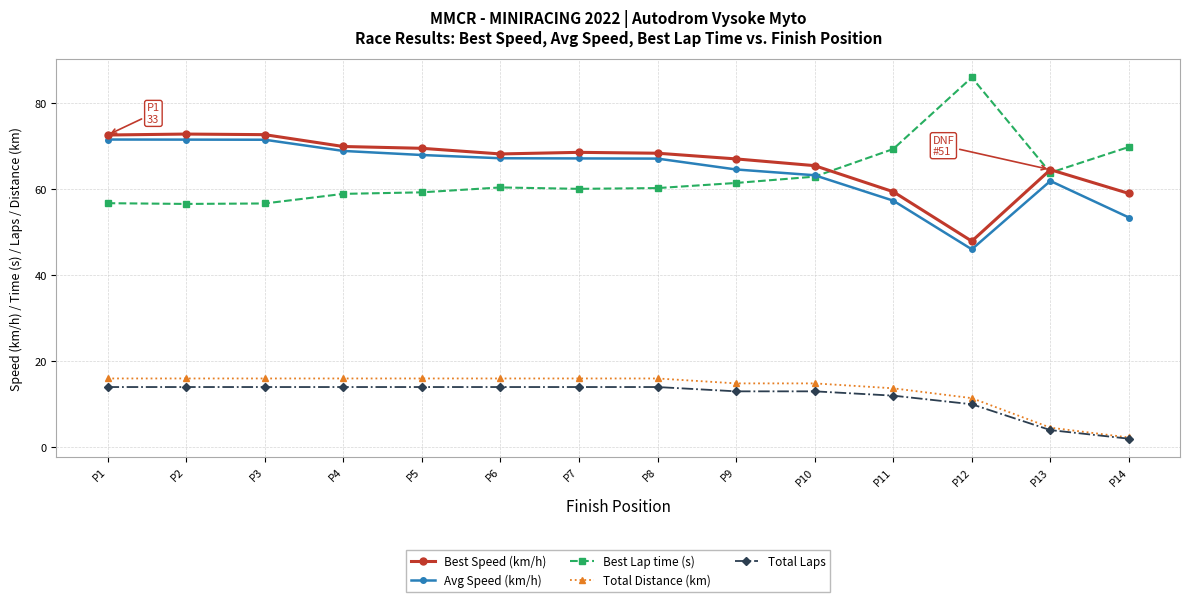

True or false: Total Distance (km) and Best Lap time (s) cross at least once.

False